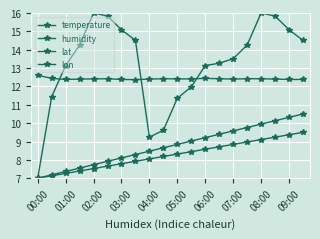

How many categories are shown in the chart?

20